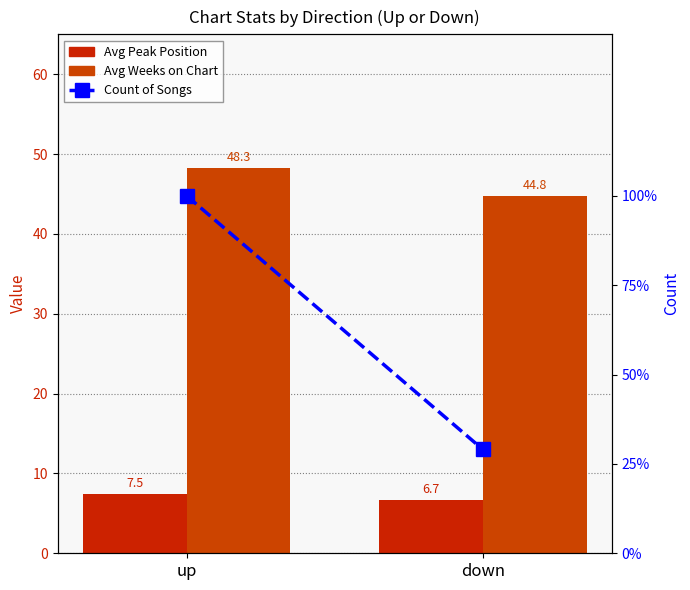

What is the lowest value of the Avg Weeks on Chart series?

44.8